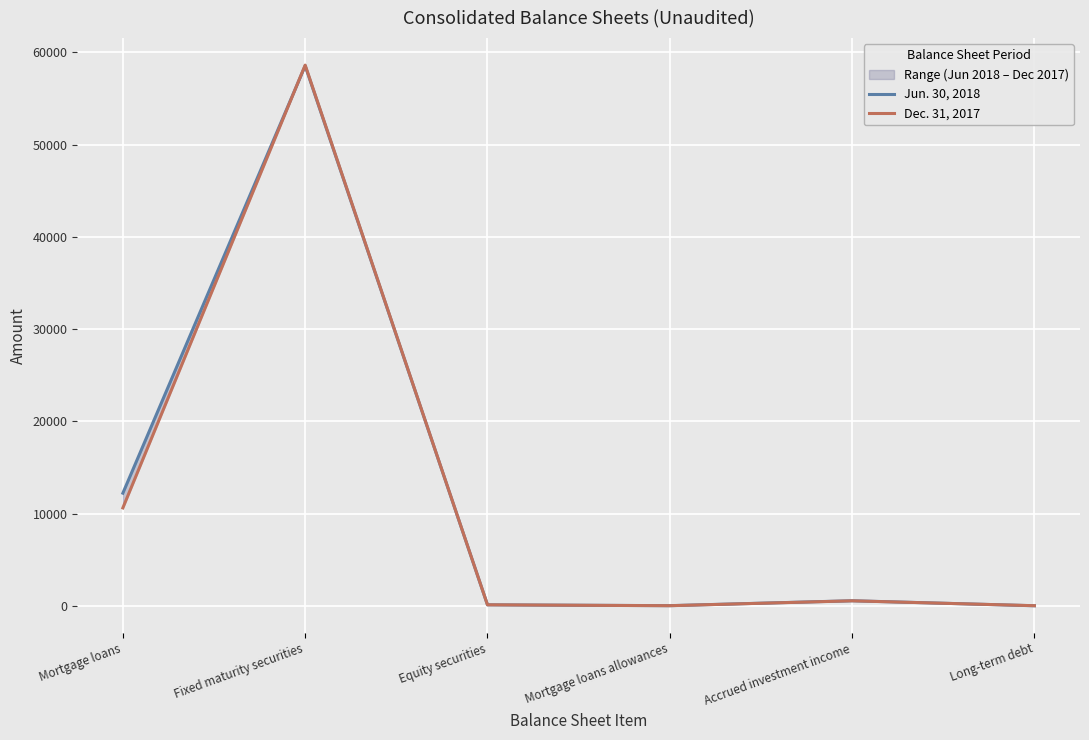

List the series in order of their overall mean, highest first.

Jun. 30, 2018, Dec. 31, 2017